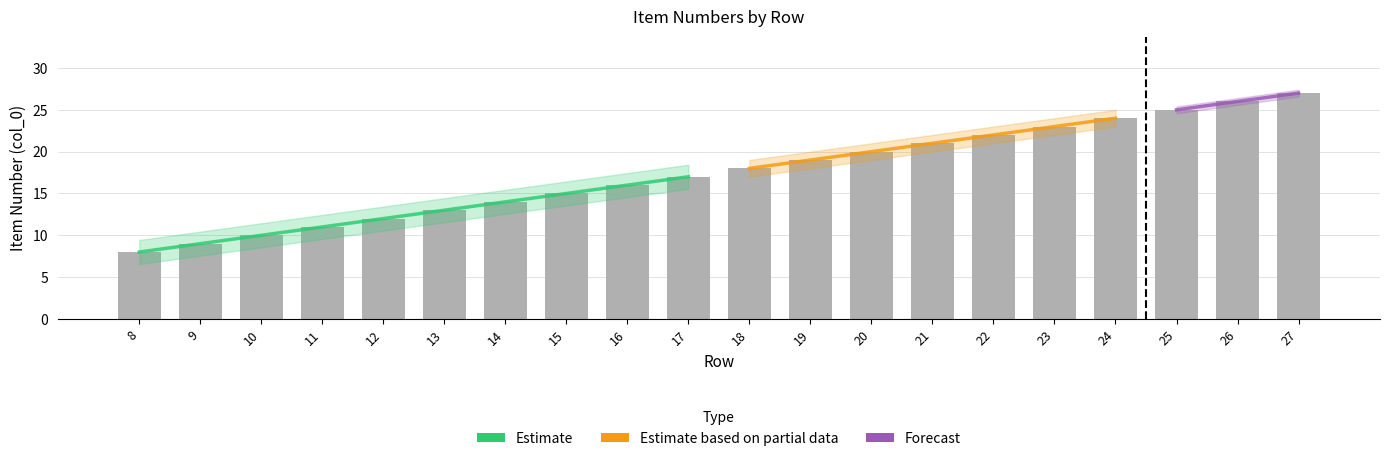

Count the number of categories in the chart.

20